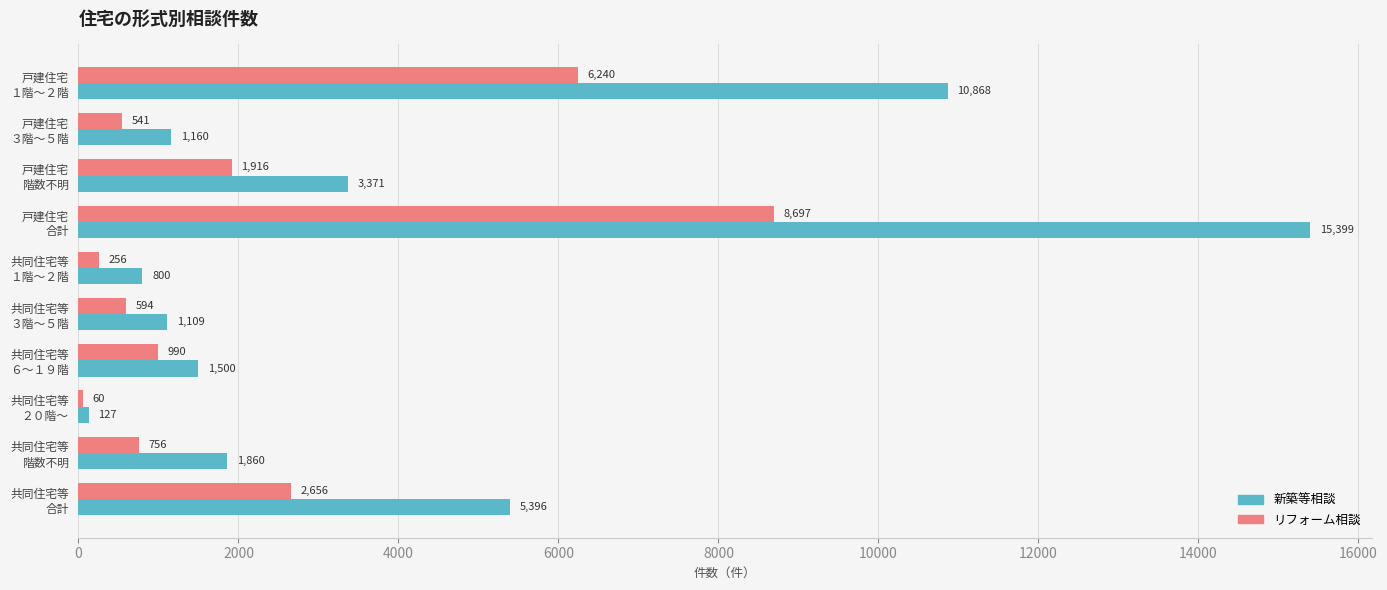

What are all the series names shown in the legend?

新築等相談, リフォーム相談